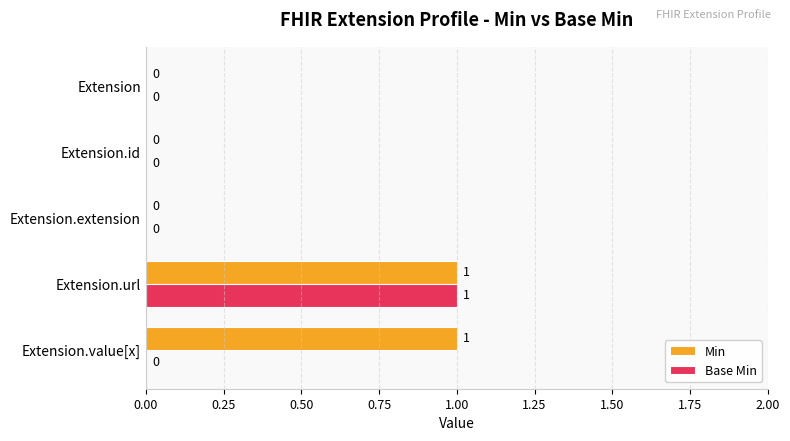

Which series has the largest total across all categories?

Min